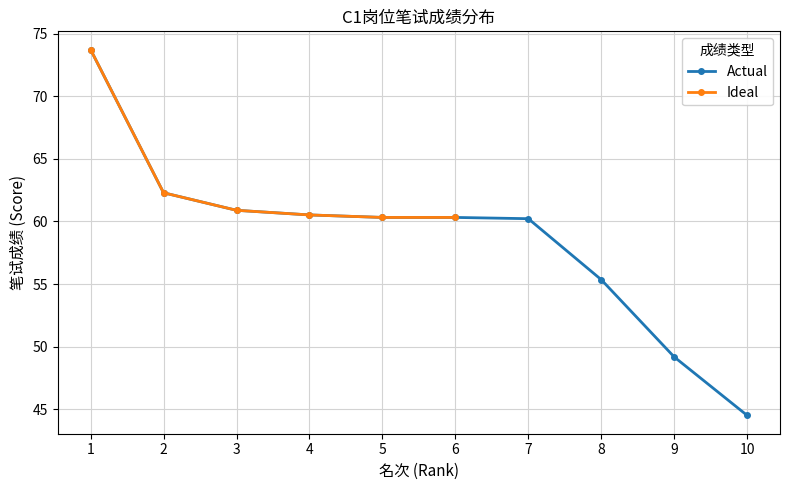

The chart shows a value of 17.0 at 6. True or false?

False